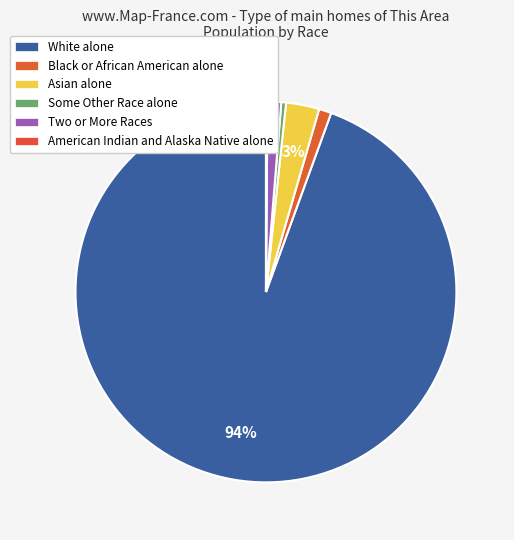

What percentage do White alone and American Indian and Alaska Native alone together represent?

94.6%